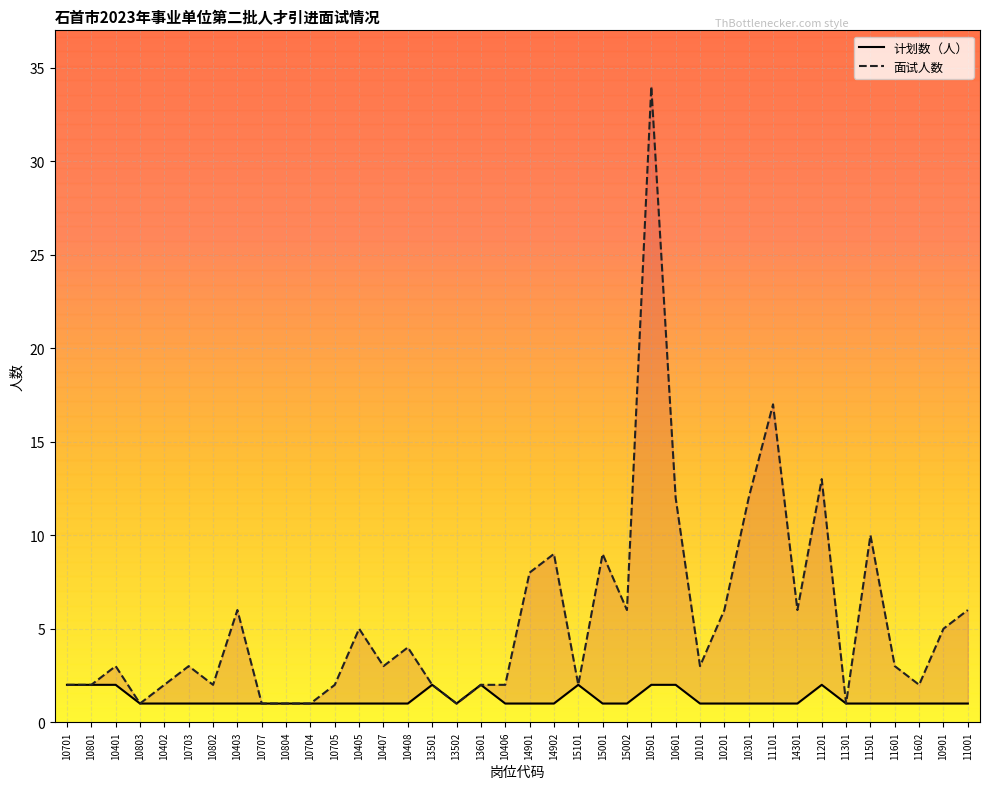

Where is the first local minimum for 计划数（人）?

13502